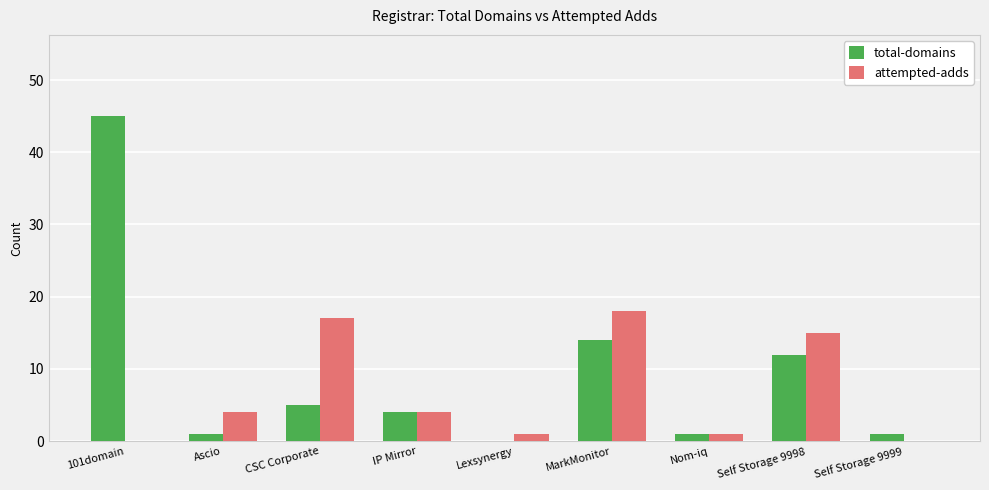

Which series has the largest range (max minus min)?

total-domains